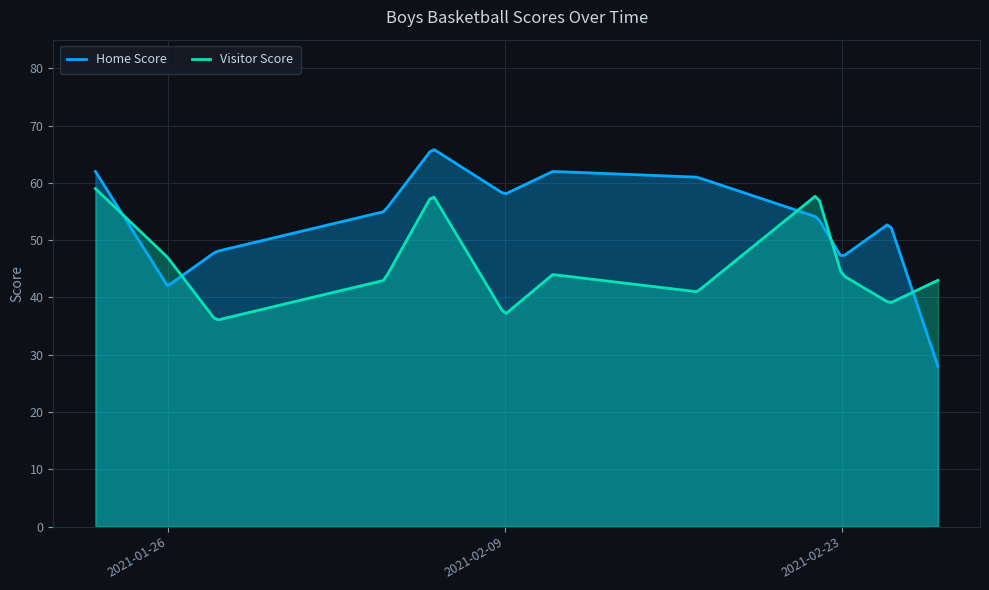

Does the chart display data point markers on the line(s)?

No